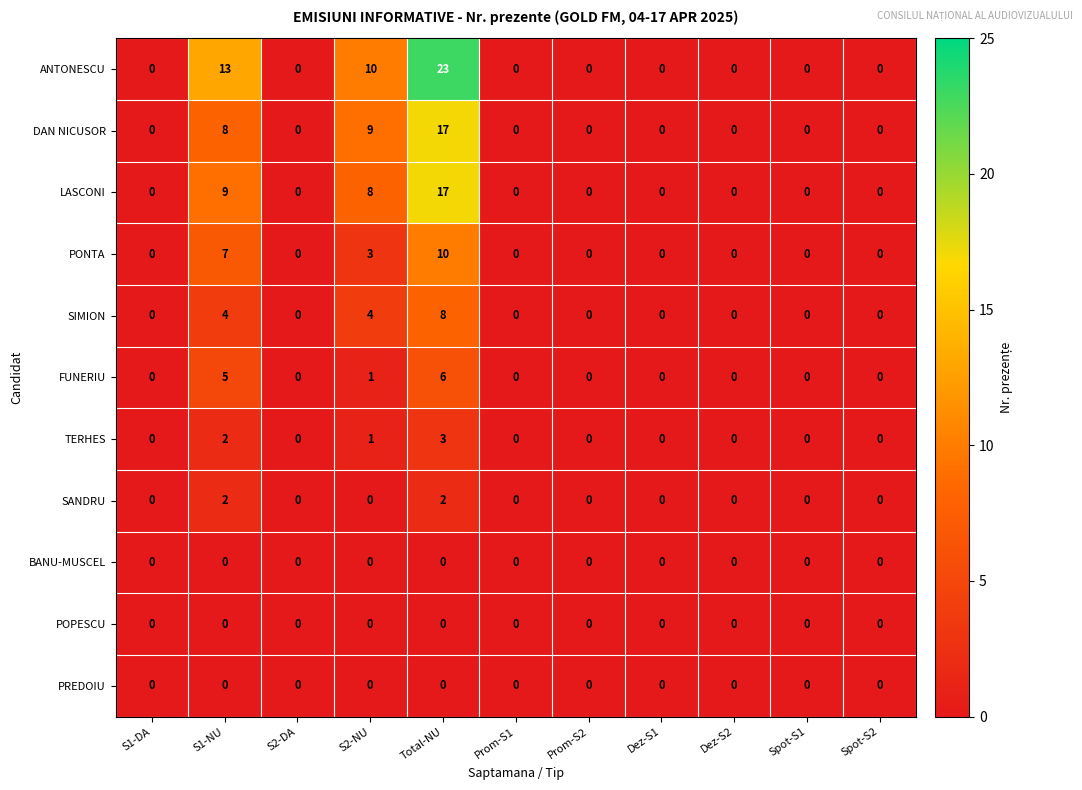

What is the sum of all TERHES values?

6